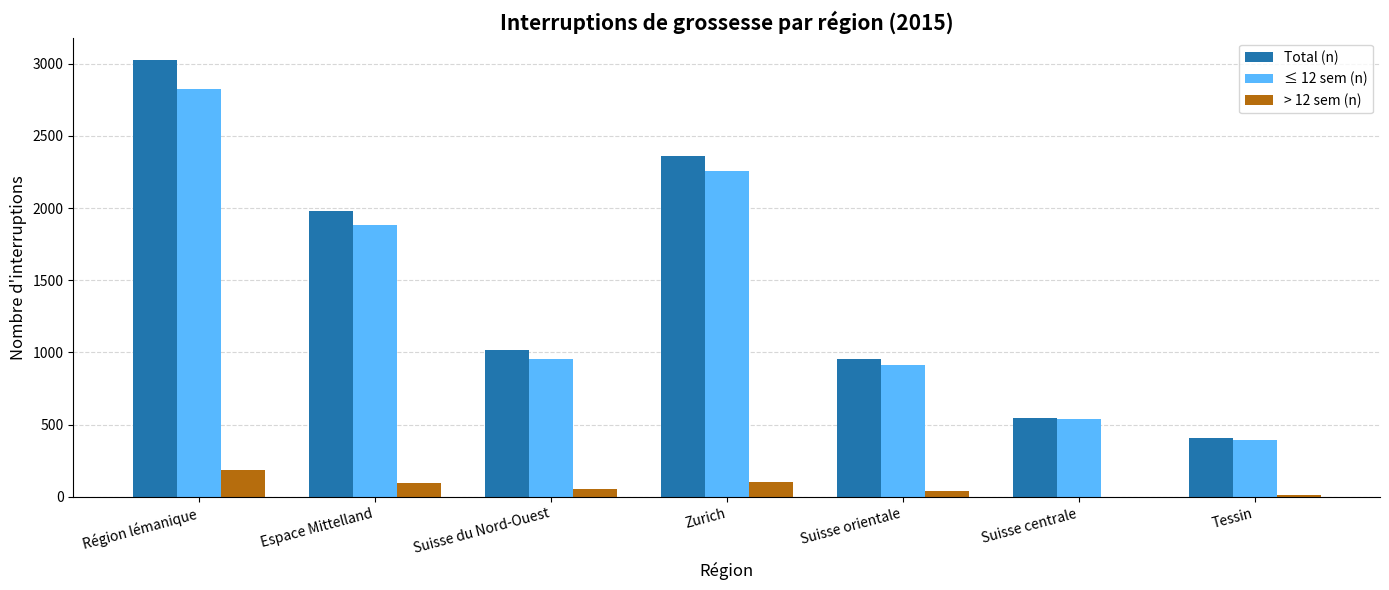

True or false: Total (n) has a value of 700 at Tessin.

False